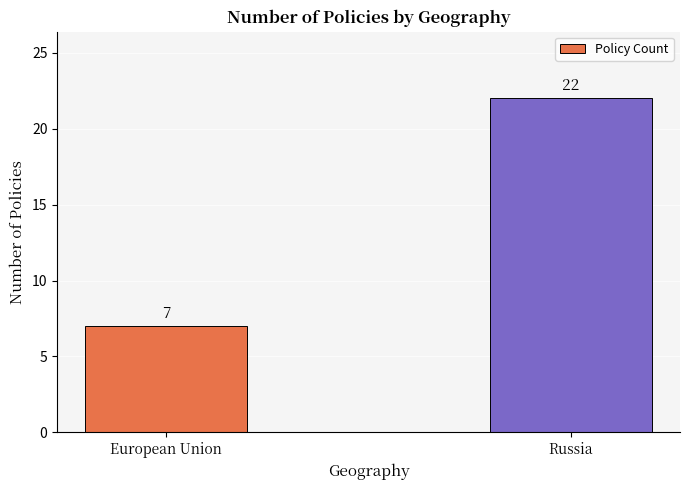

List the labels in order of value, smallest first.

European Union, Russia